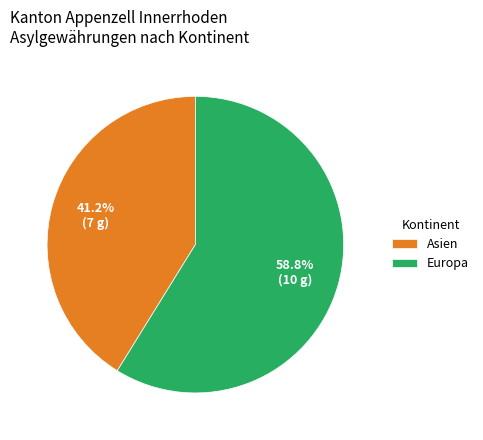

What is the total percentage of Europa and Asien?

100.0%